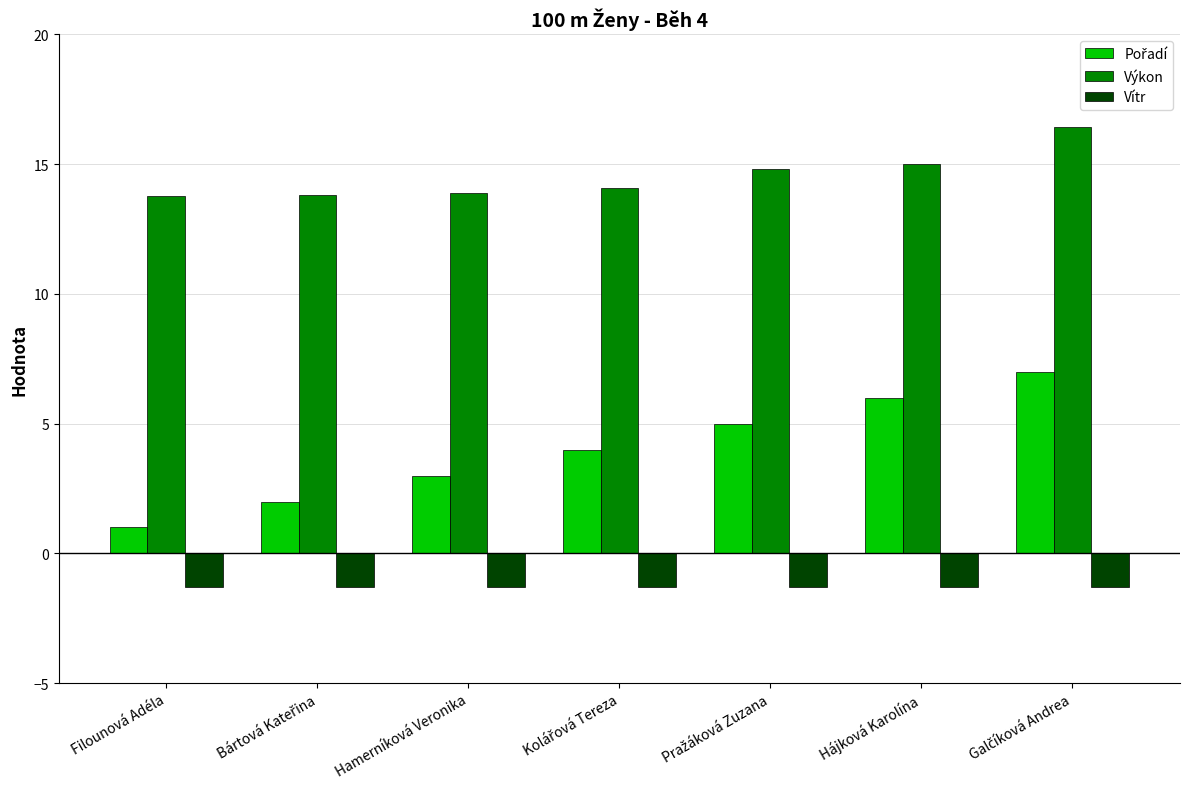

The Vítr series shows -0.5 at Filounová Adéla. True or false?

False